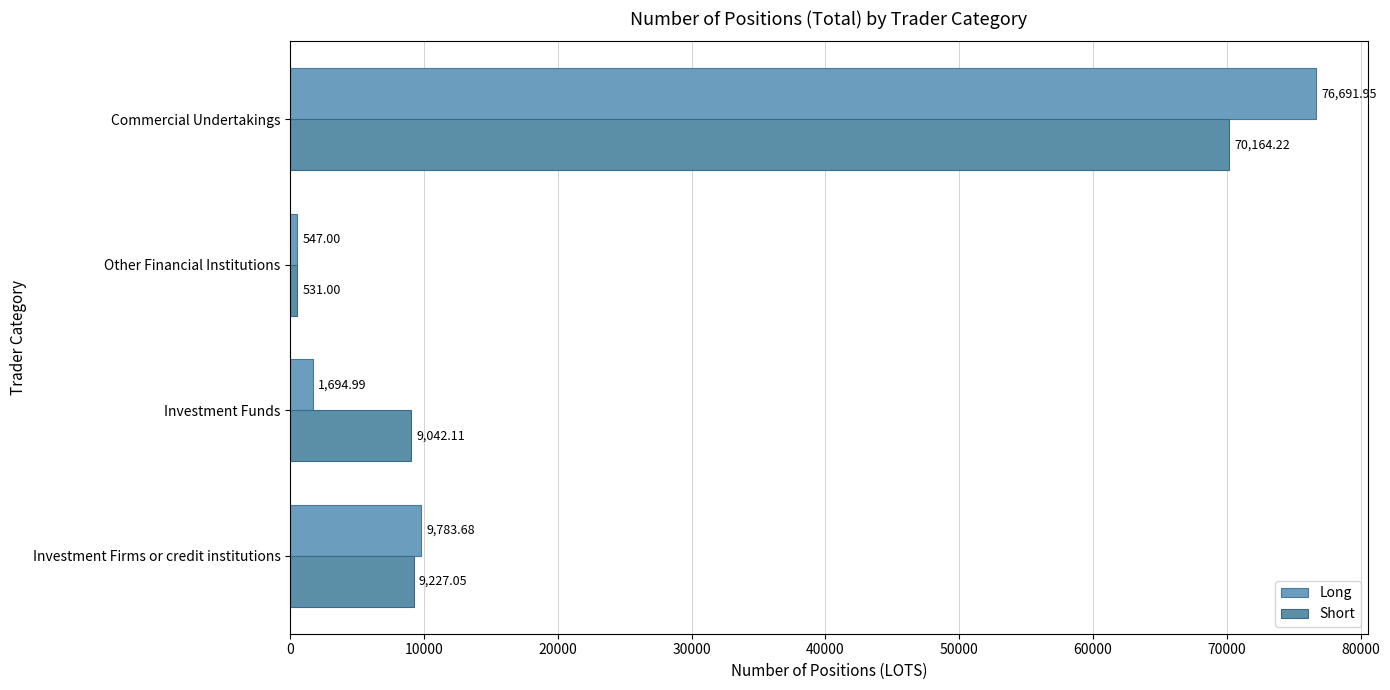

Which series has the largest range (max minus min)?

Long